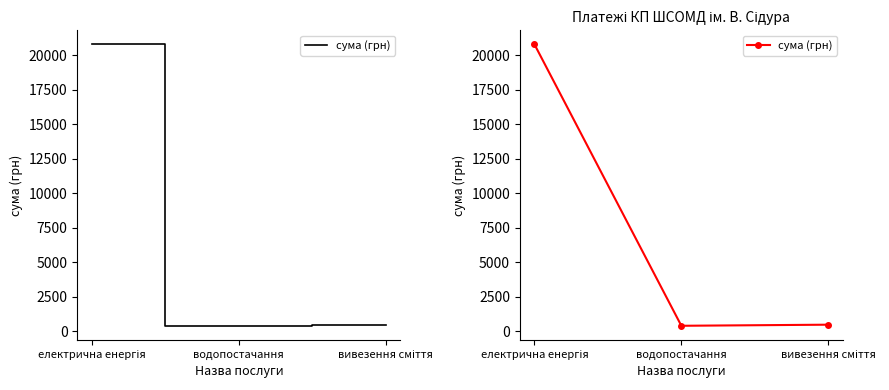

Between водопостачання and вивезення сміття, which is larger?

вивезення сміття